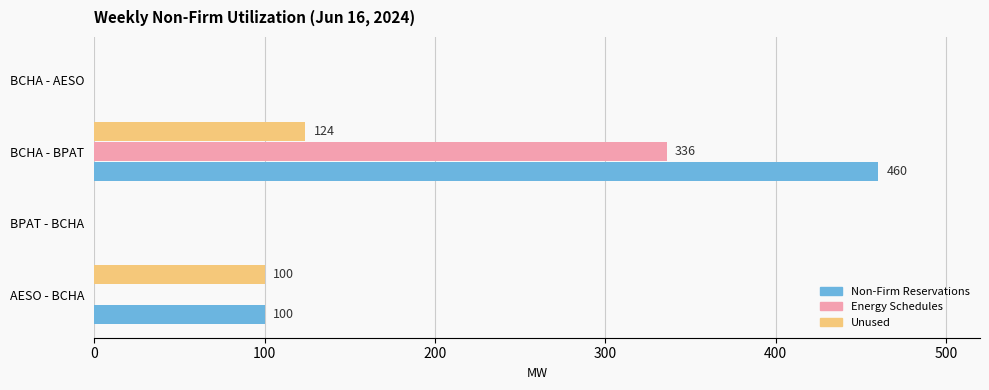

Between AESO - BCHA and BCHA - BPAT, which series saw the biggest shift?

Non-Firm Reservations